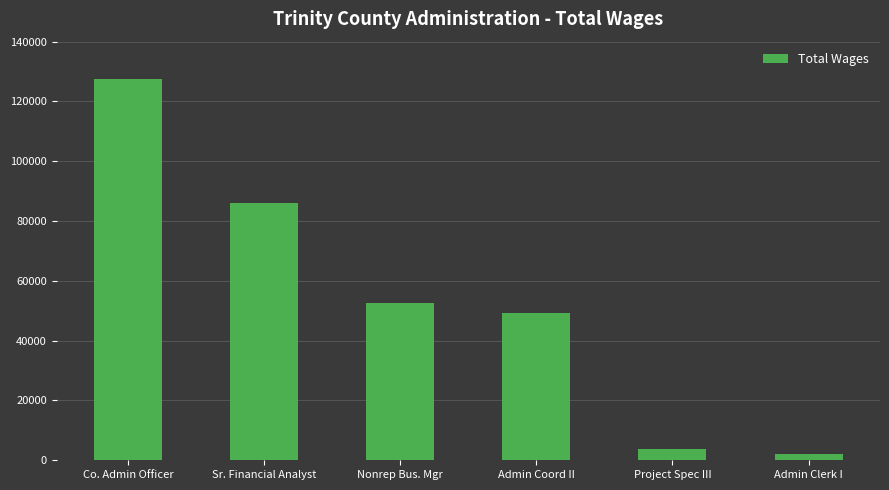

What is the change in value from Sr. Financial Analyst to Admin Coord II?

-36714